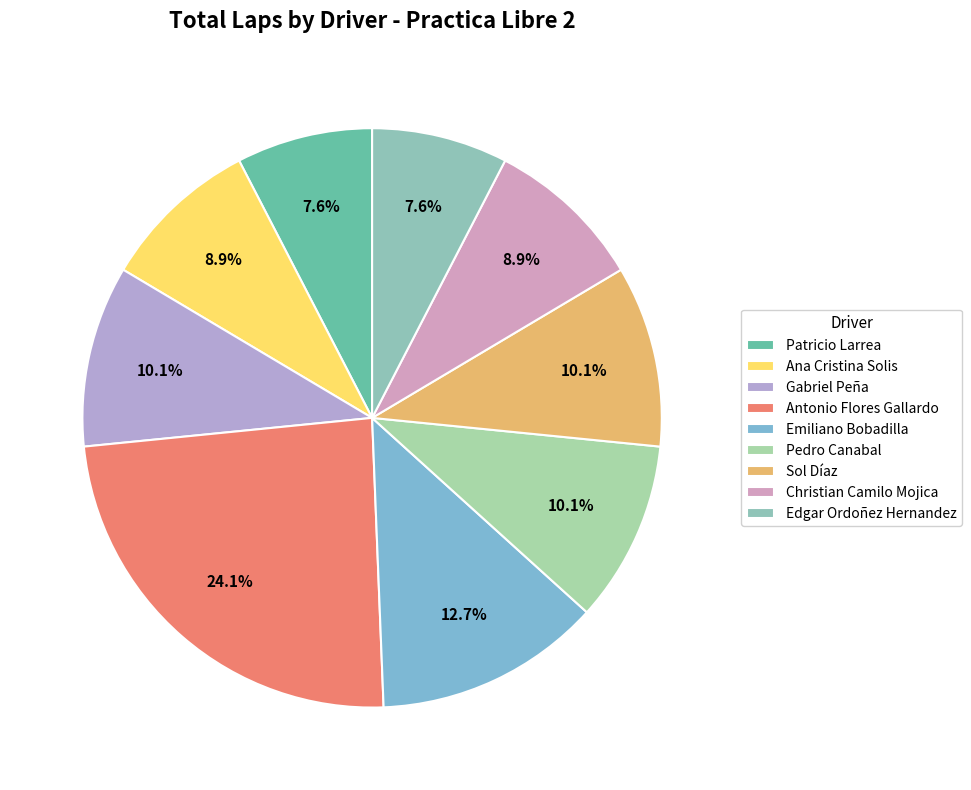

Is the sum of Ana Cristina Solis and Christian Camilo Mojica greater than half?

No